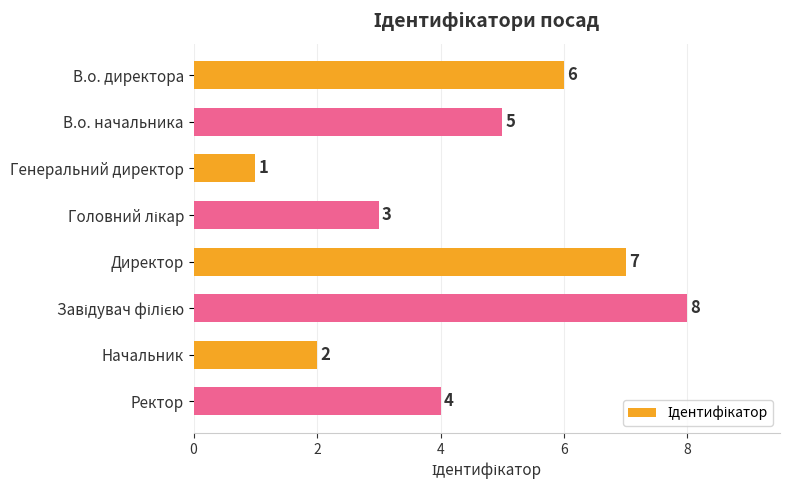

What is the difference between the maximum and minimum values?

7